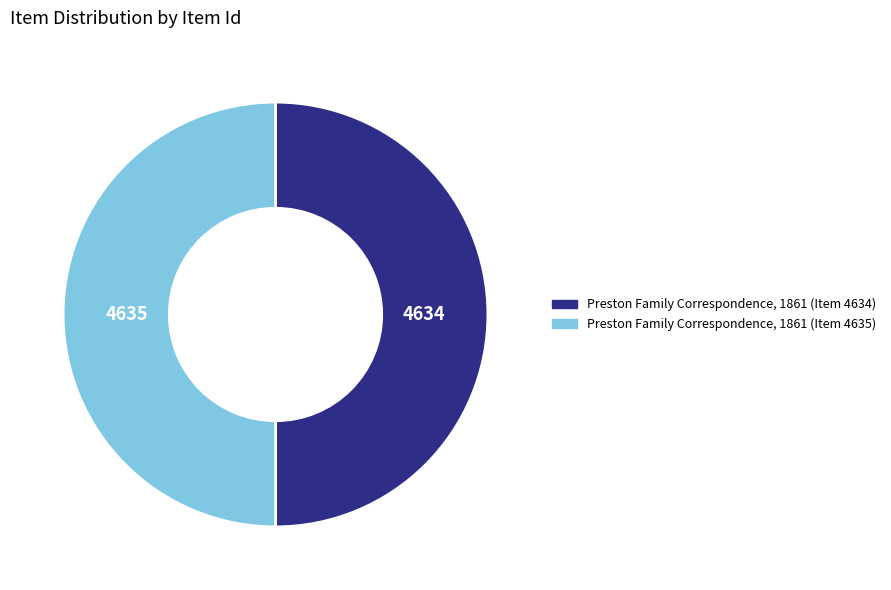

Do Preston Family Correspondence, 1861 (Item 4635) and Preston Family Correspondence, 1861 (Item 4634) together represent more than half of the pie?

Yes